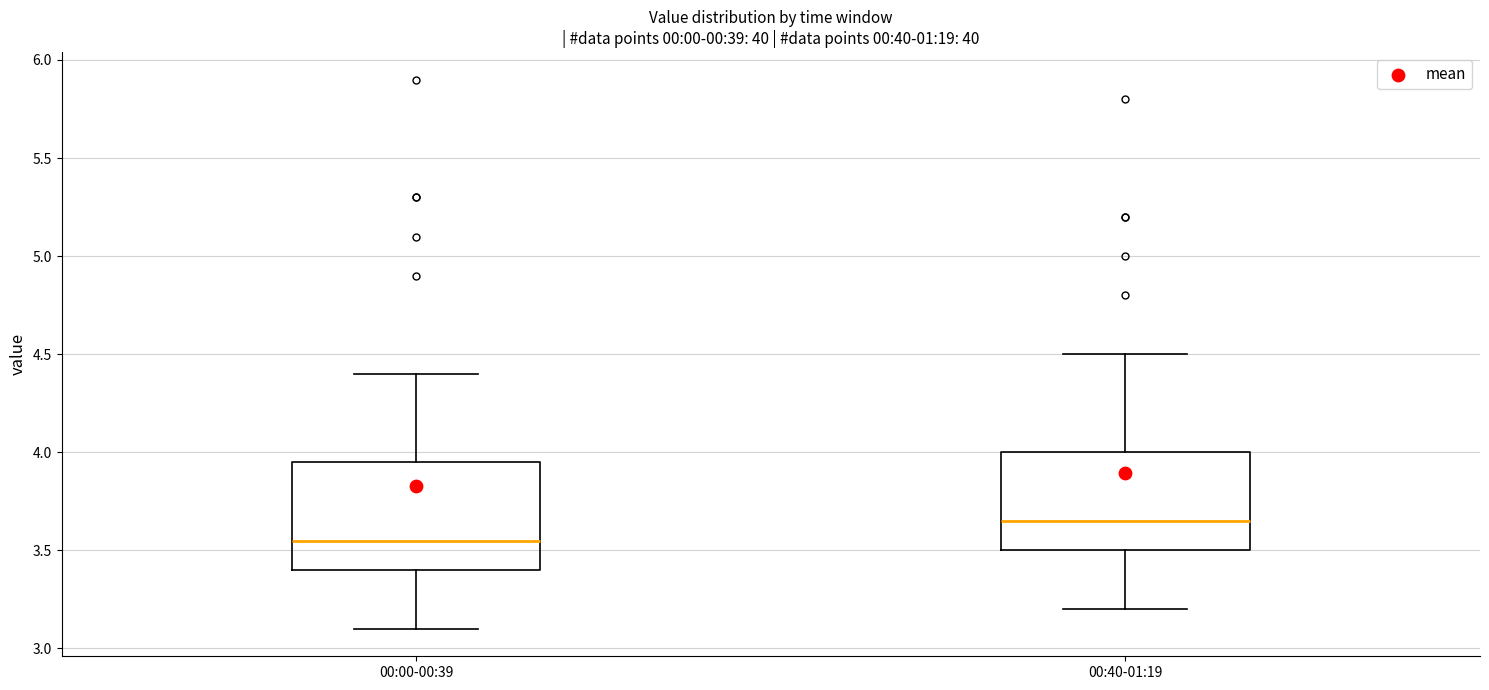

Reading left to right, read every box against the y-axis: the position of its median line, the range the box covers, and the ends of its whiskers. The values are not printed on the chart, so give them approximately, as read against the axis.

00:00-00:39: median 3.55, box 3.40 to 3.95, whiskers 3.10 to 4.40
00:40-01:19: median 3.65, box 3.50 to 4.00, whiskers 3.20 to 4.50